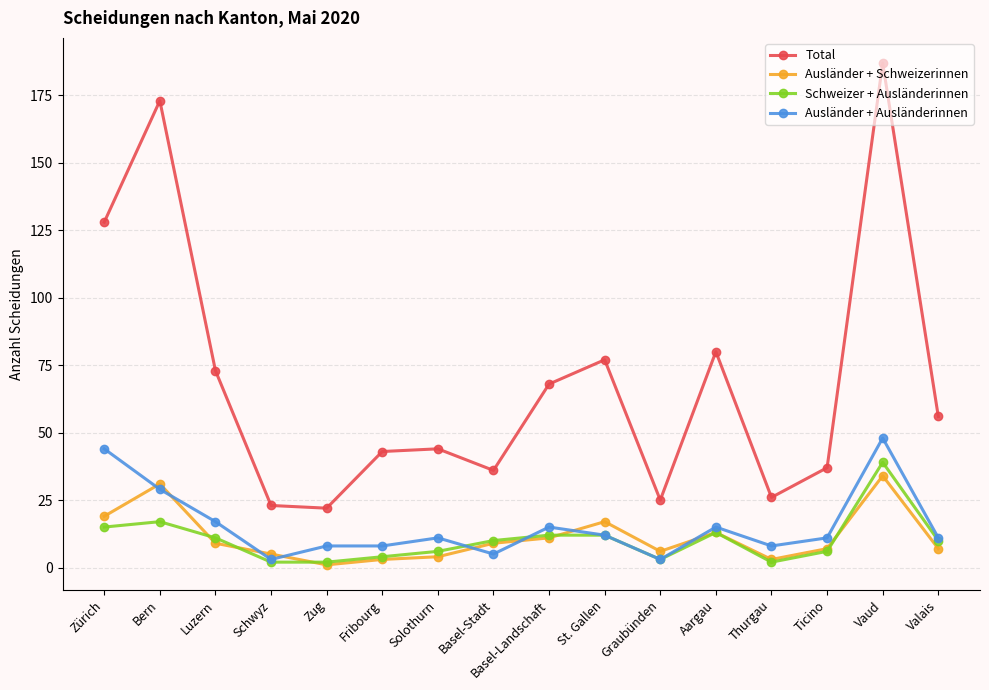

At which category is the sum across all series the highest?

Vaud